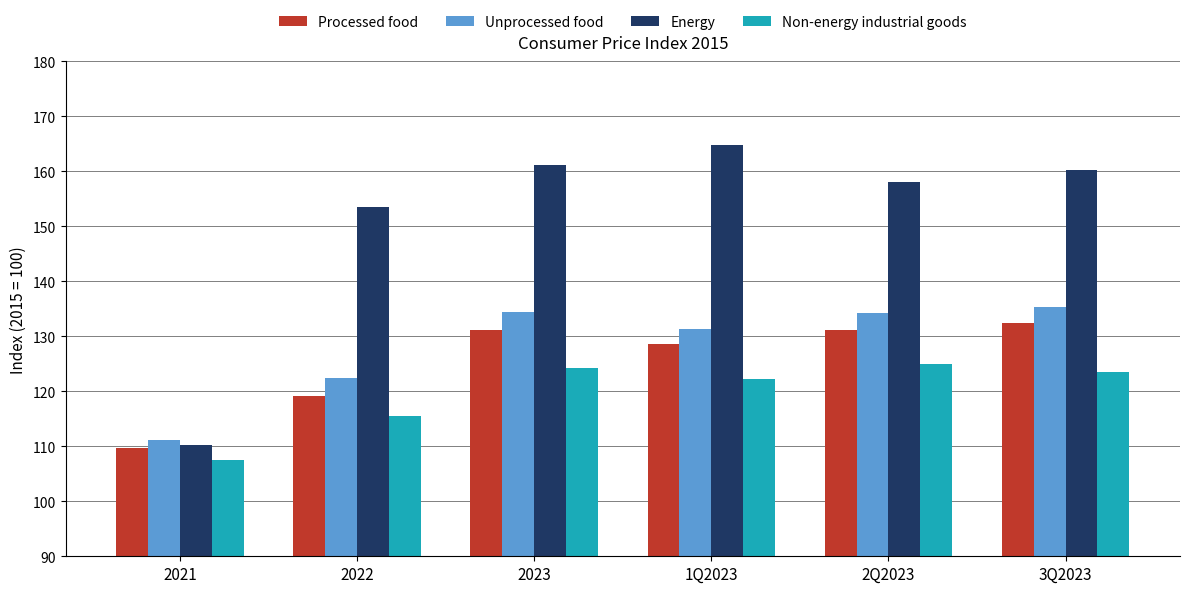

Rank the series at 2022 from lowest to highest value.

Non-energy industrial goods, Processed food, Unprocessed food, Energy